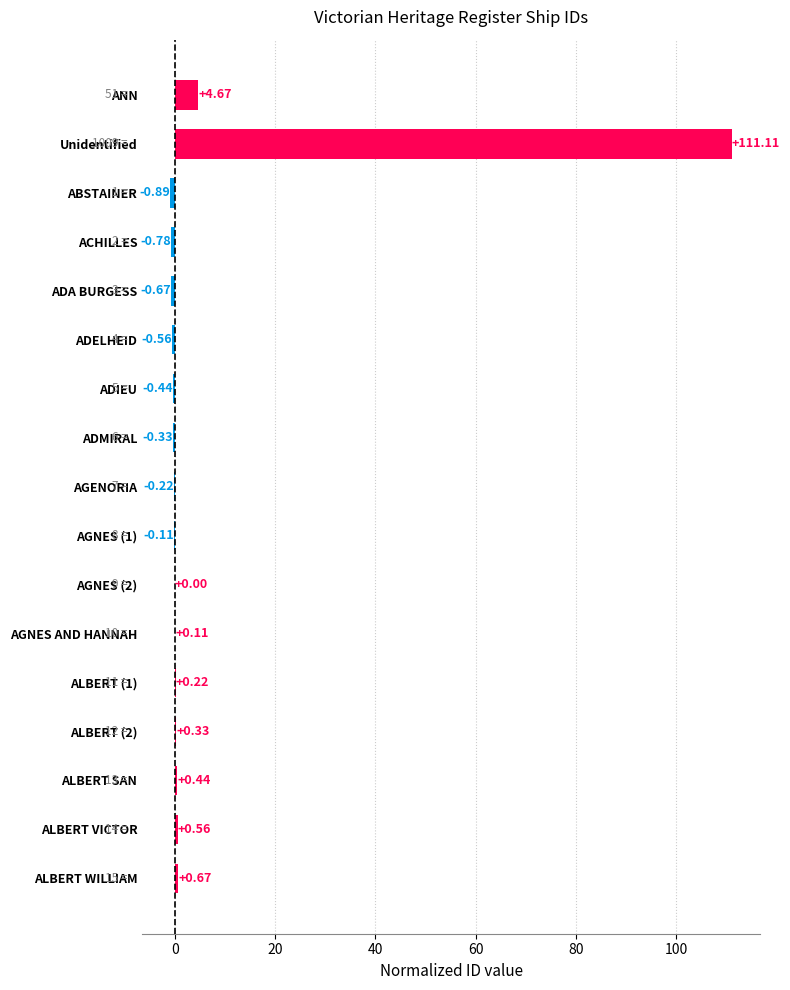

Where is the data nearest to the value 55?

ANN